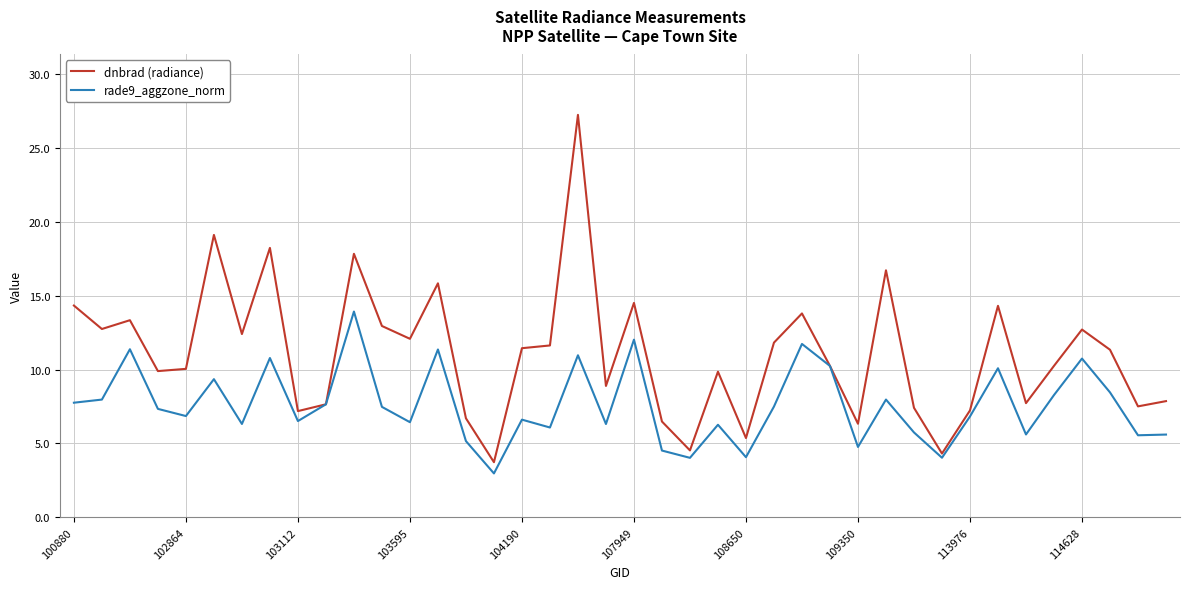

What is the greatest value displayed?

27.2